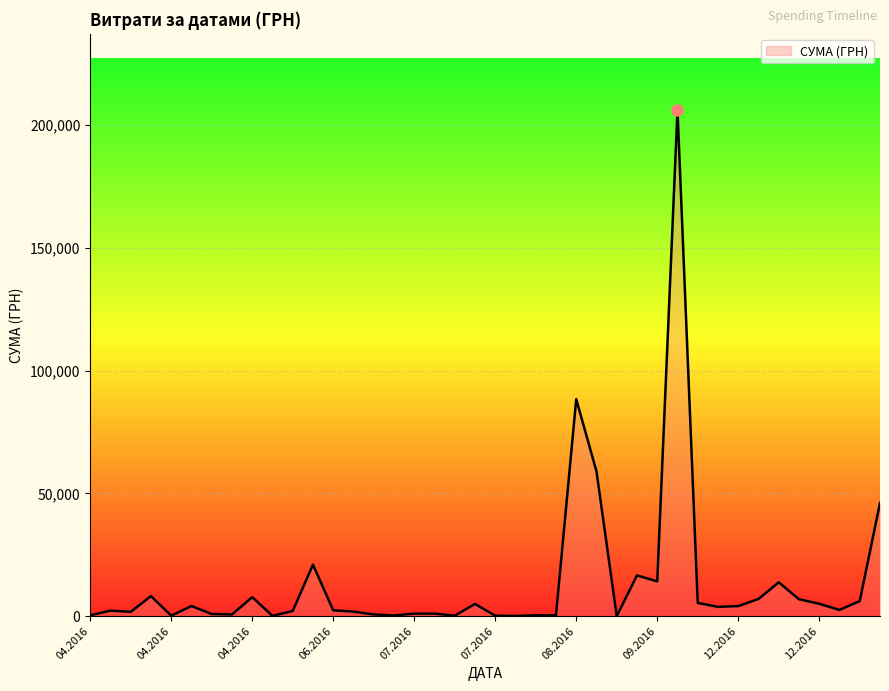

What is the greatest value displayed?

206187.2